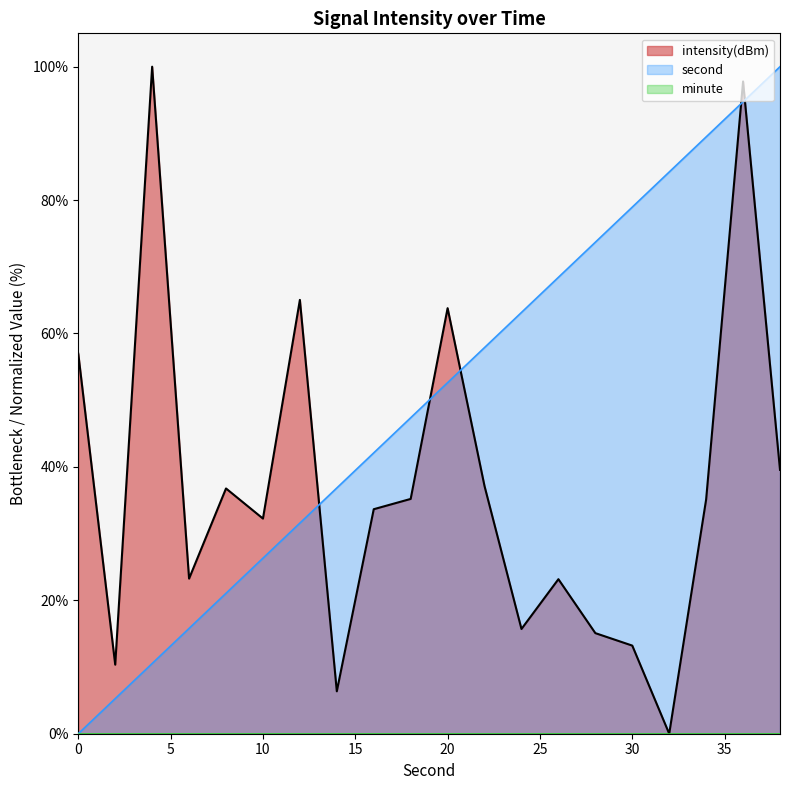

True or false: second and intensity(dBm) cross at least once.

True